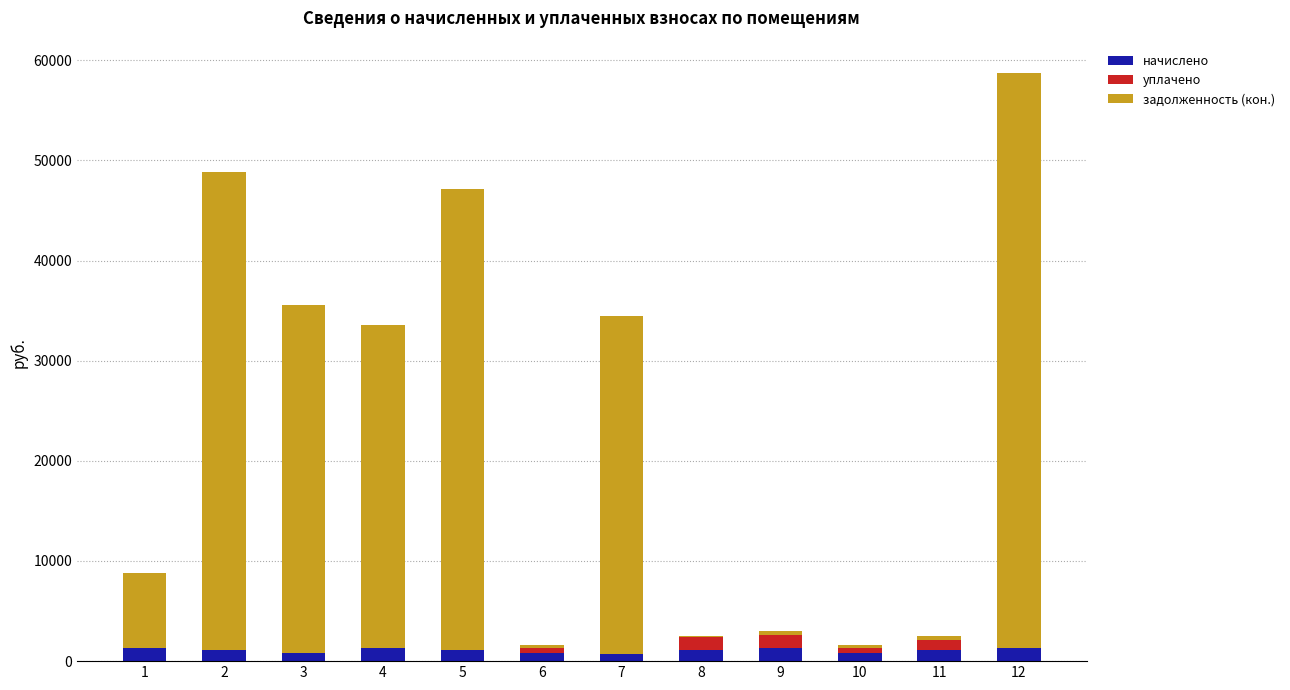

What is the maximum value for начислено?

1315.3